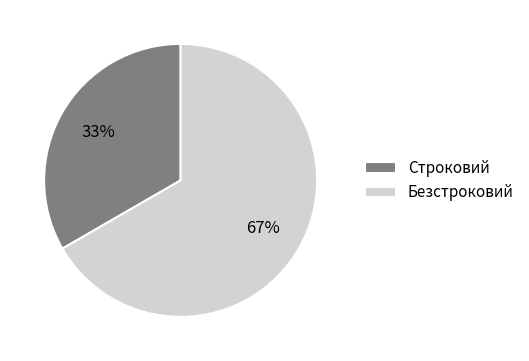

Is there any slice that represents more than half of the pie?

Yes